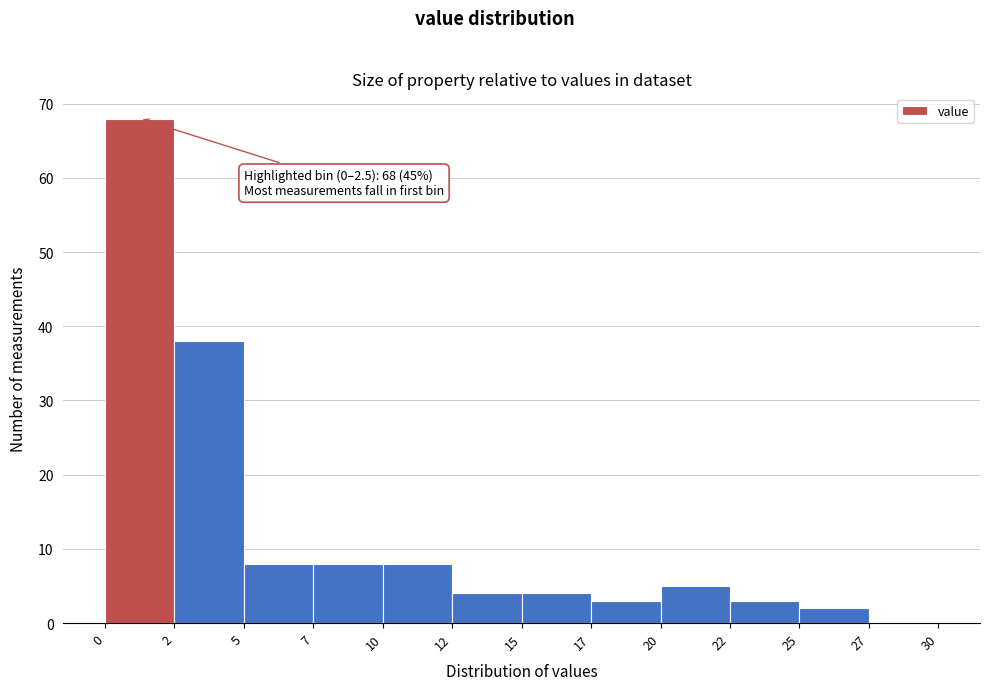

Reading left to right, transcribe all the data shown in this chart.

0=68	2=38	5=8	7=8	10=8	12=4	15=4	17=3	20=5	22=3	25=2	27=0